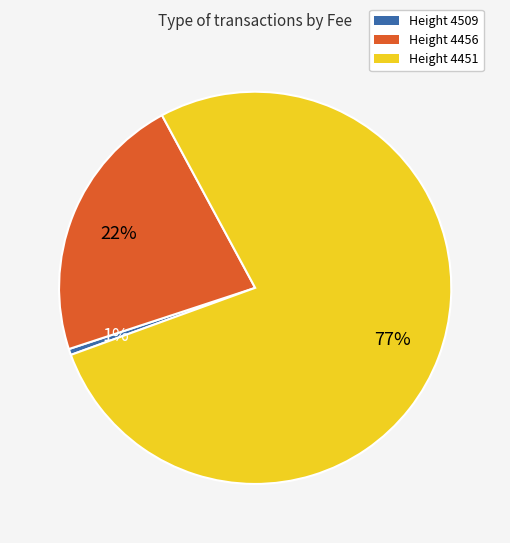

What percentage is the Height 4509 slice, to the nearest percent?

1%